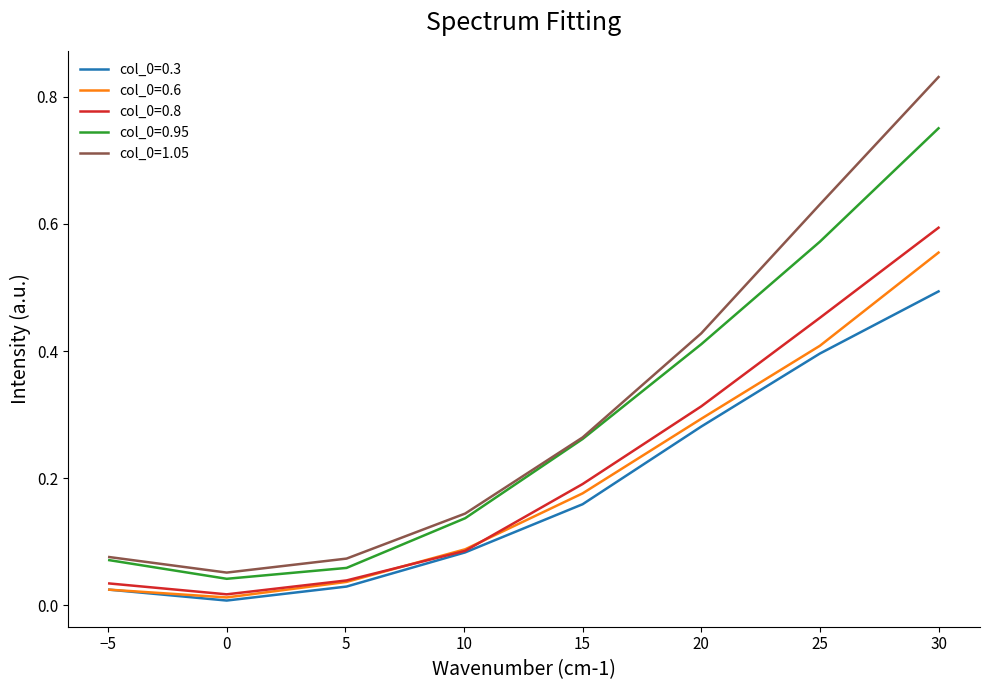

True or false: col_0=0.3 and col_0=1.05 intersect in this chart.

False